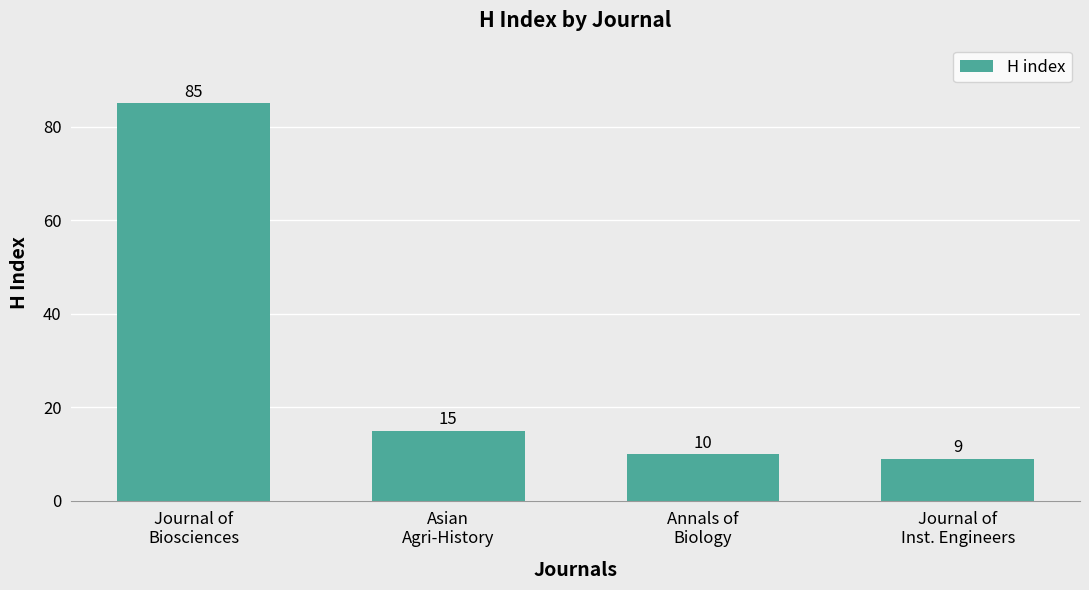

At which label is the value closest to 47?

Asian
Agri-History